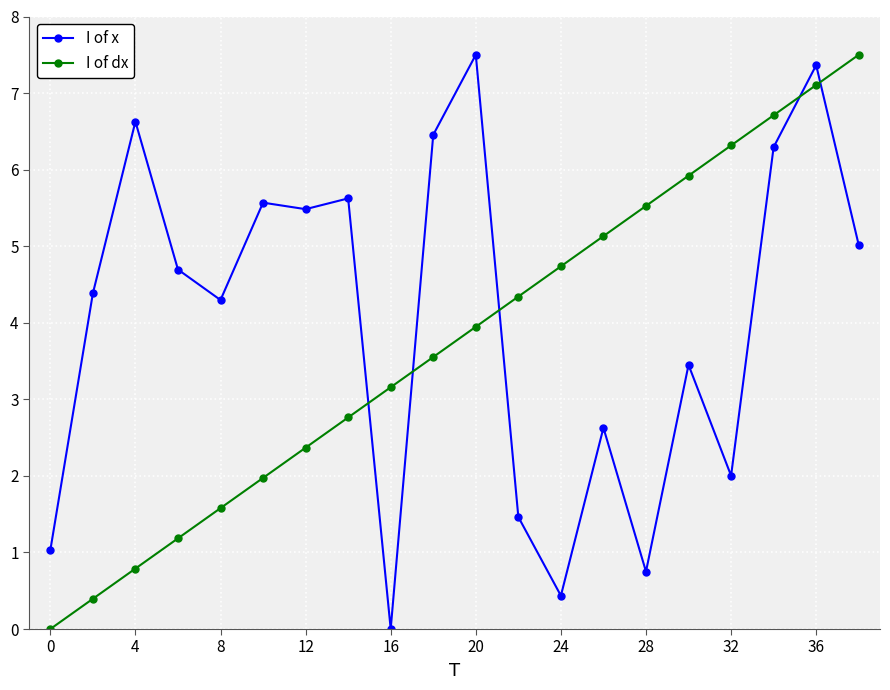

What are all the series names shown in the legend?

I of x, I of dx